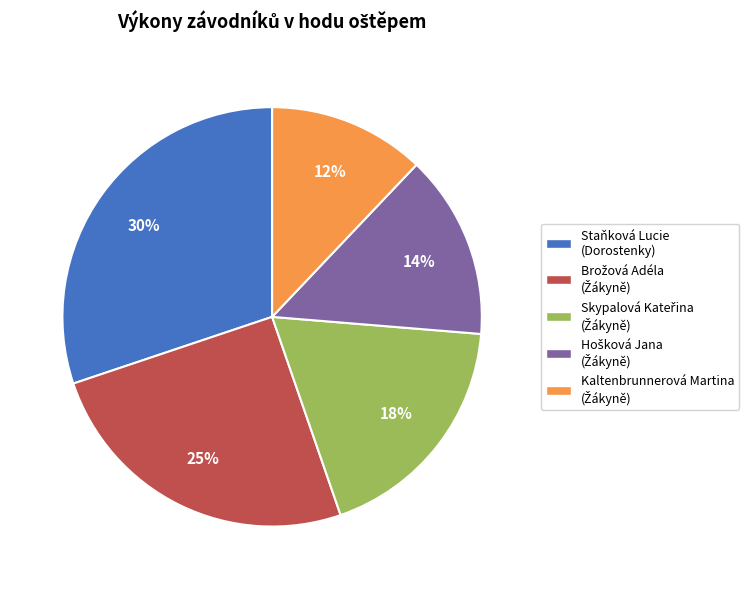

To the nearest percent, what is the difference between the largest and smallest slice percentages?

18%